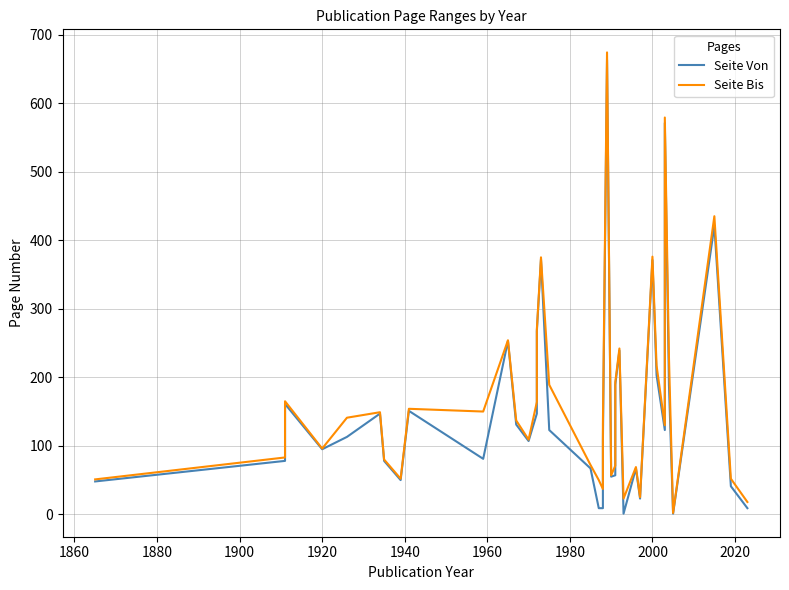

The value of Seite Von at 2020 is 49. True or false?

False